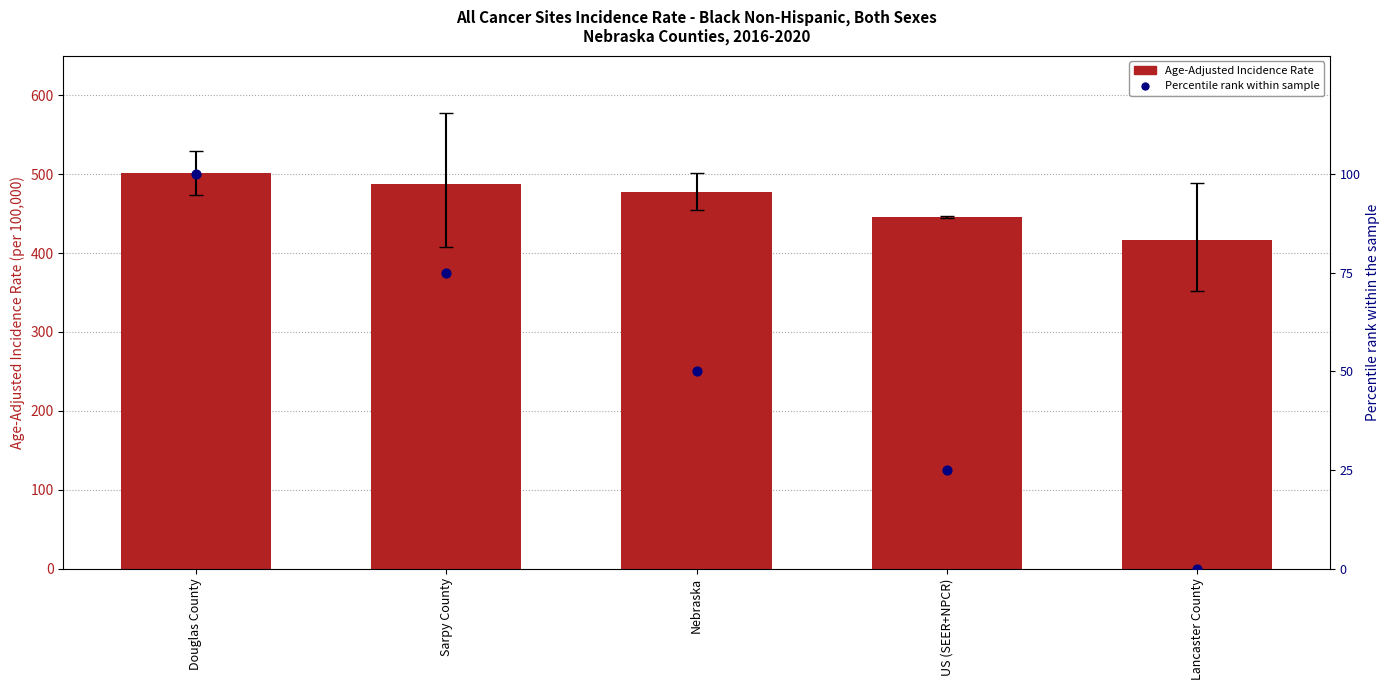

At which category is the sum across all series the highest?

Douglas County